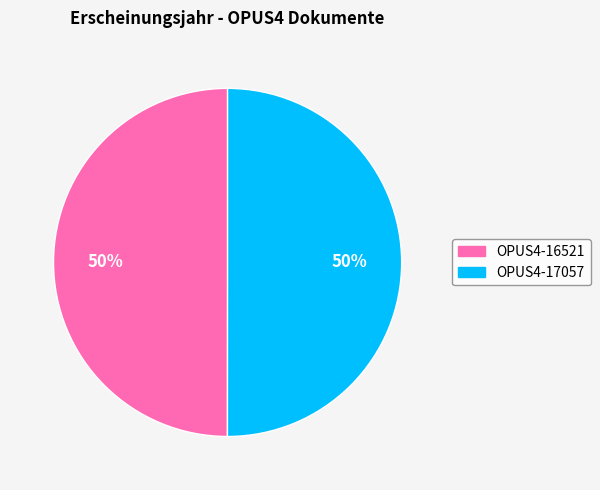

Is it true that OPUS4-16521 is 50% of the pie?

True